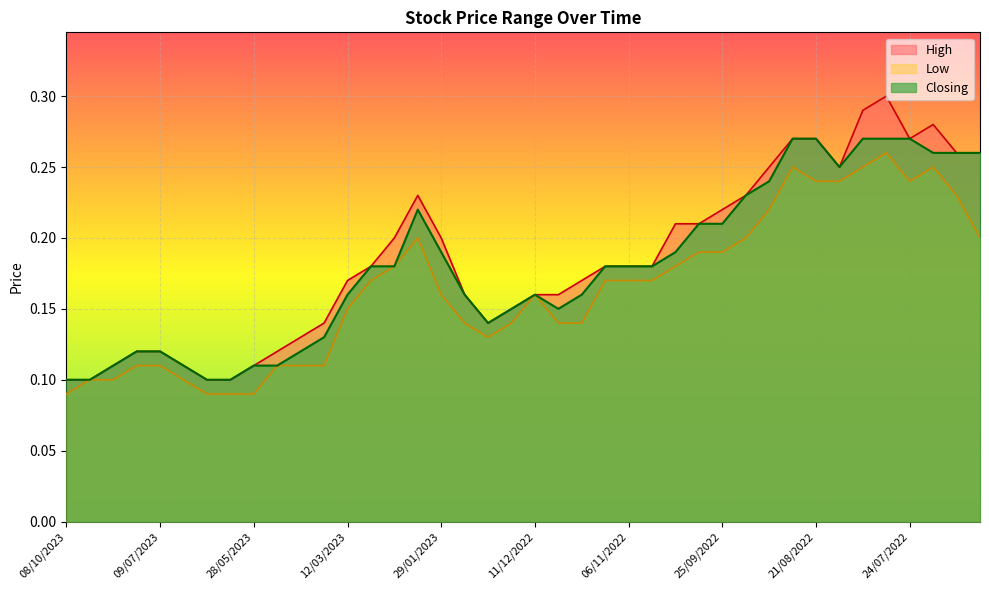

Between 25/06/2023 and 05/03/2023, which series saw the biggest shift?

Low